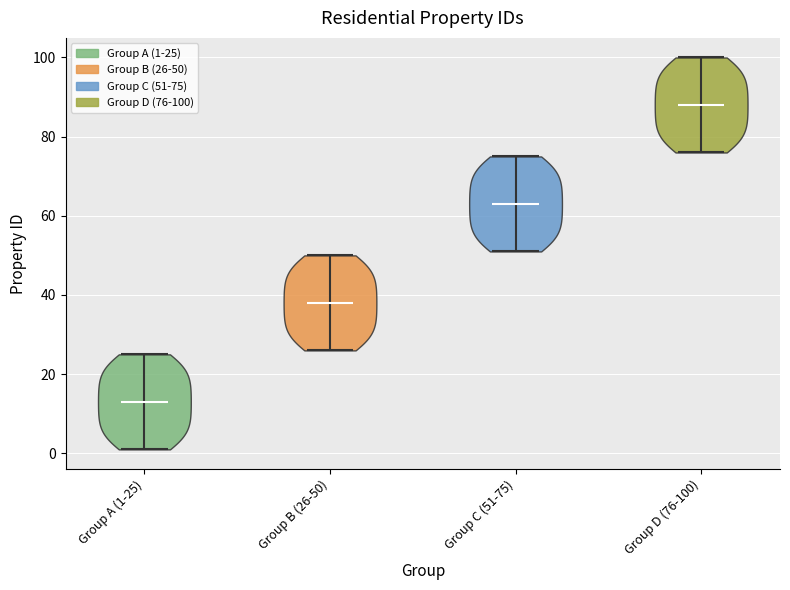

Reading left to right, read every violin against the y-axis: where its median line is, and the lowest and highest points it reaches. The values are not printed on the chart, so give them approximately, as read against the axis.

Group A (1-25): median line 14, lowest point 2, highest point 26
Group B (26-50): median line 38, lowest point 26, highest point 50
Group C (51-75): median line 64, lowest point 52, highest point 76
Group D (76-100): median line 88, lowest point 76, highest point 100